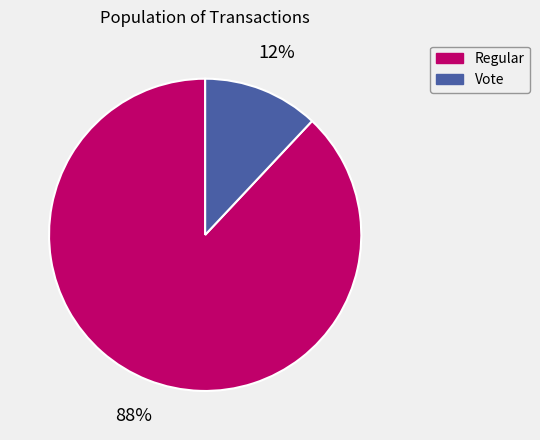

Which slice is the largest?

Regular